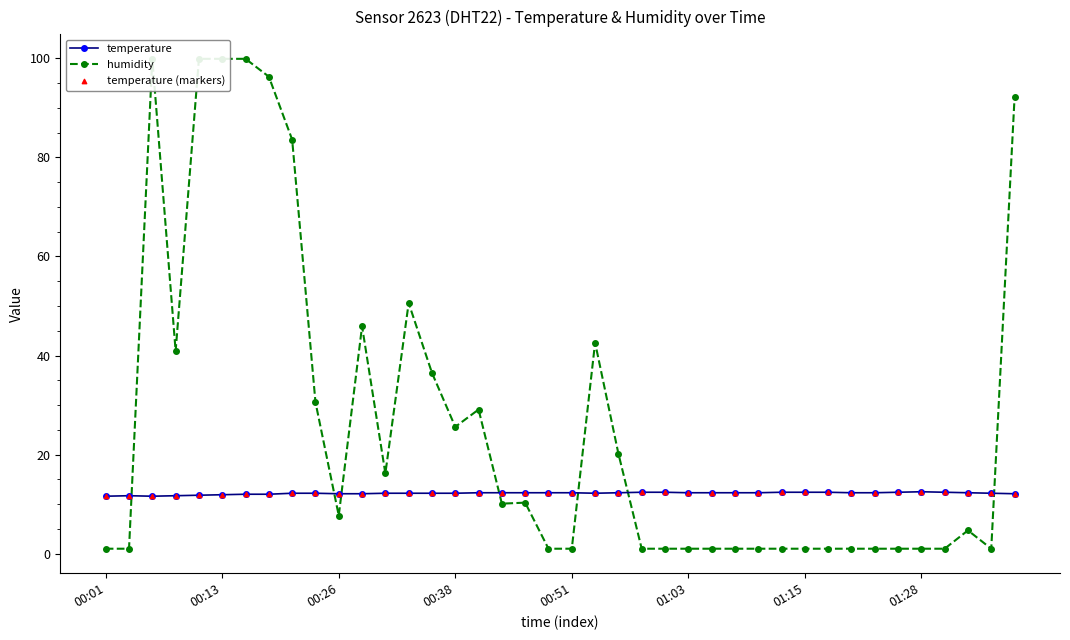

Which series has the largest total across all categories?

humidity